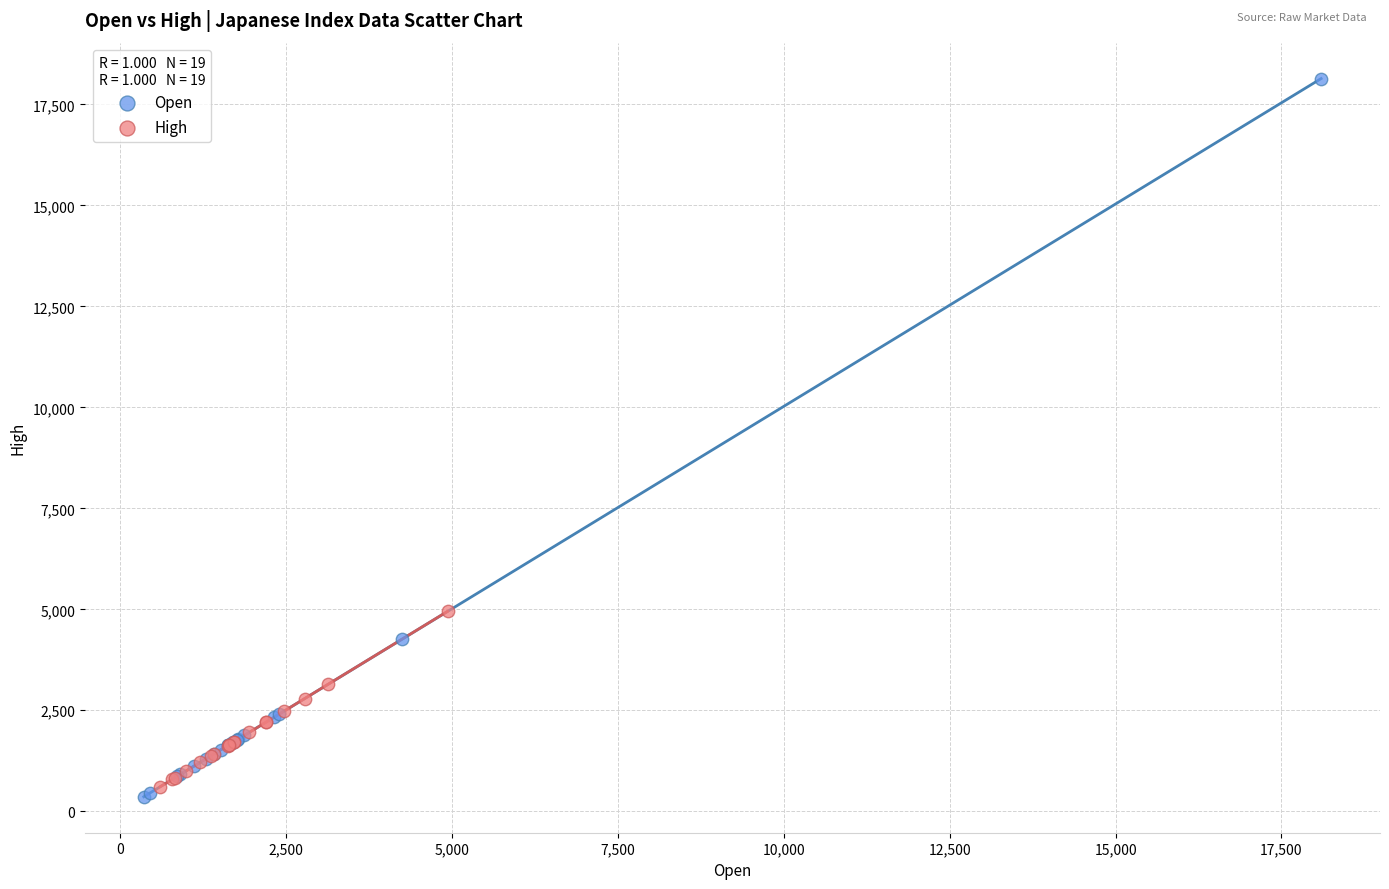

Which series contains the highest Y value?

Open